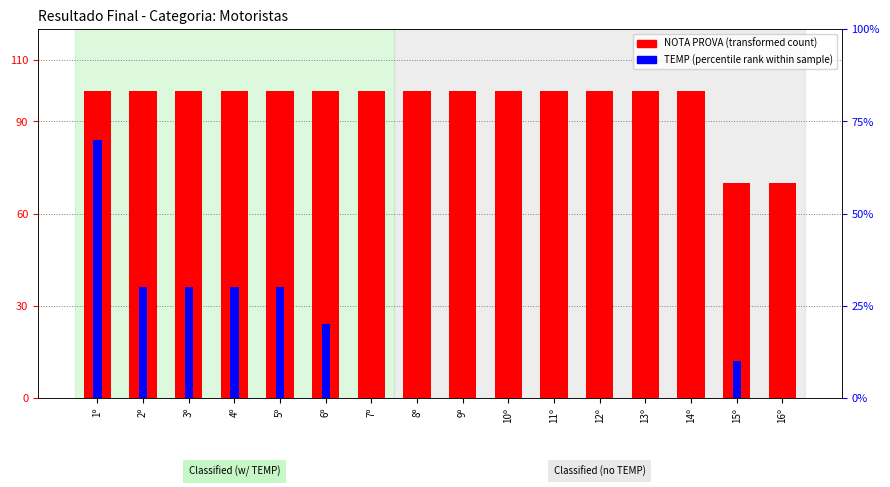

The NOTA PROVA (transformed count) series shows 100 at 4º. True or false?

True